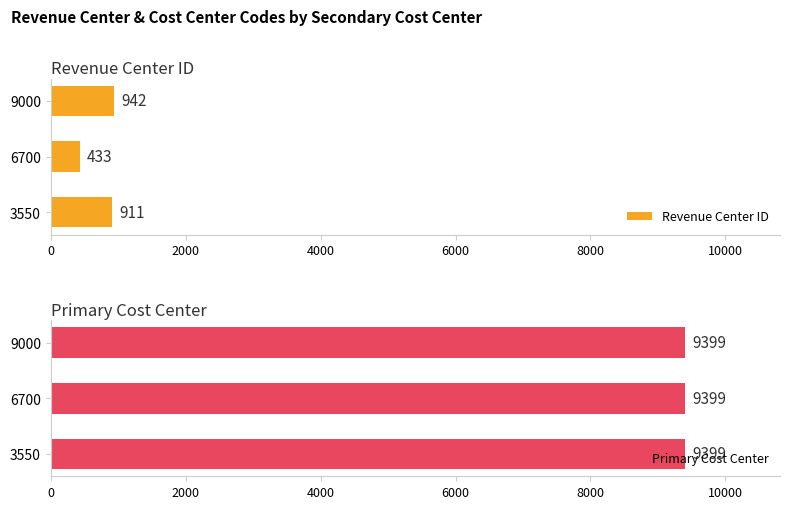

Rank the categories by Revenue Center ID value from highest to lowest.

9000, 3550, 6700